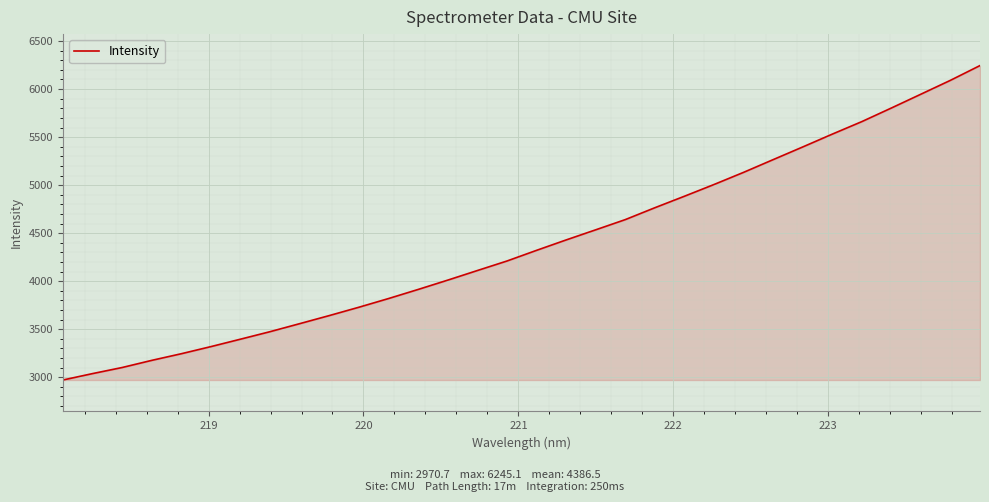

What is the smallest value displayed?

2970.7